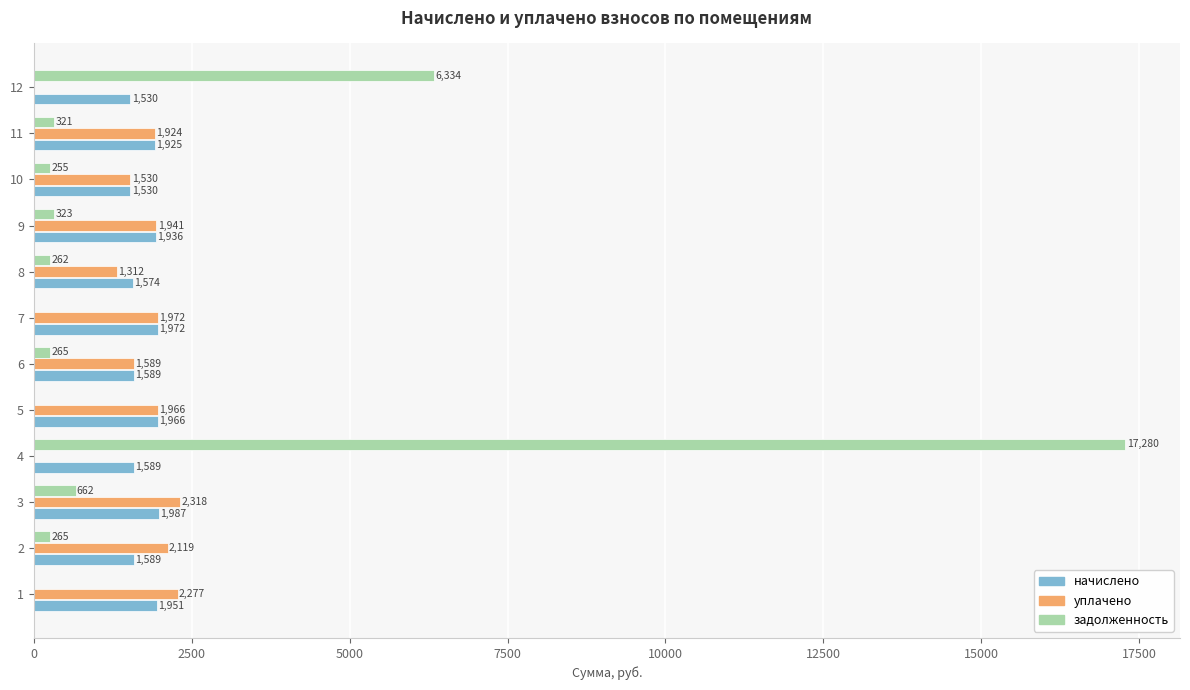

What is the approximate value of начислено at 10?

1529.6